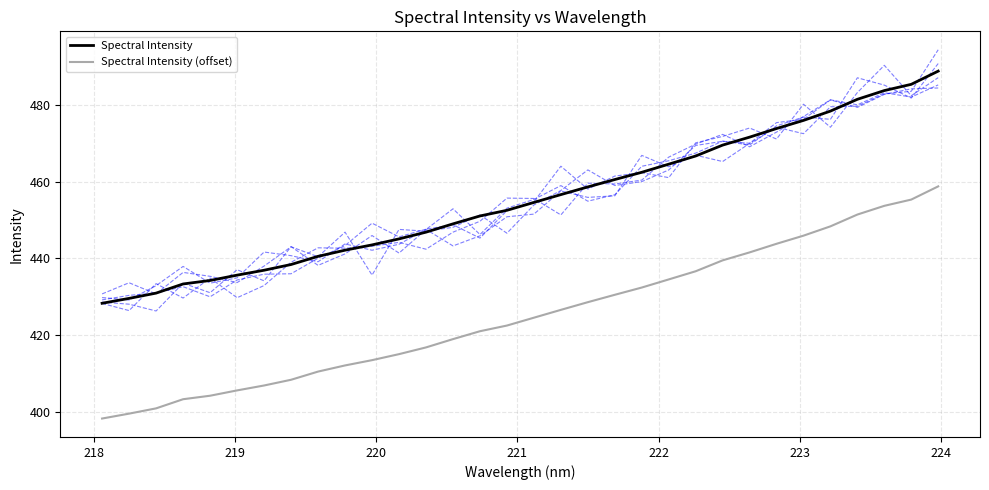

True or false: Spectral Intensity has more than 0 interior local peaks.

False